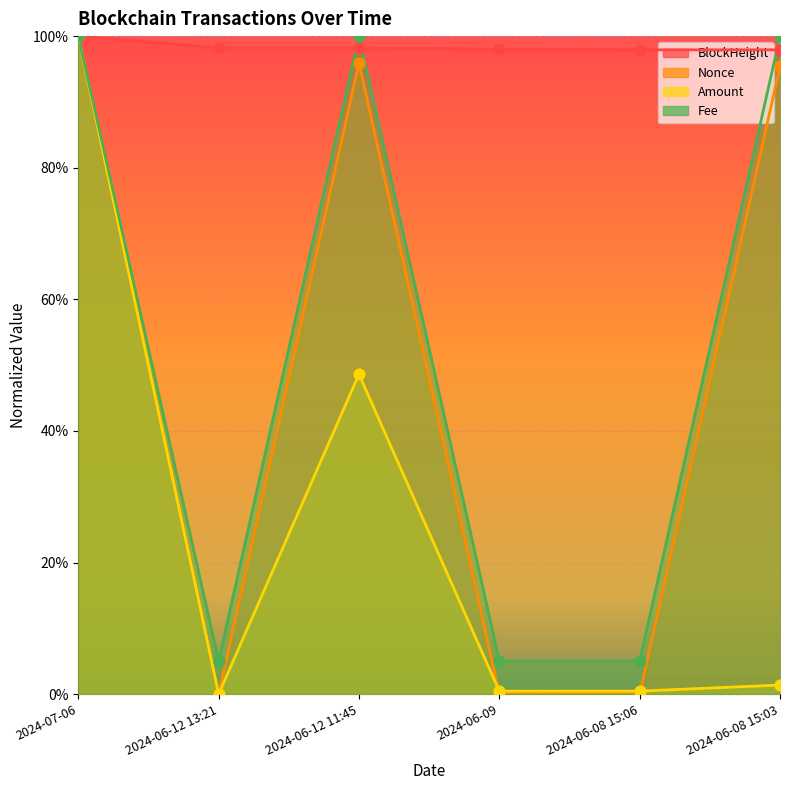

Which series contains the highest Y value?

BlockHeight